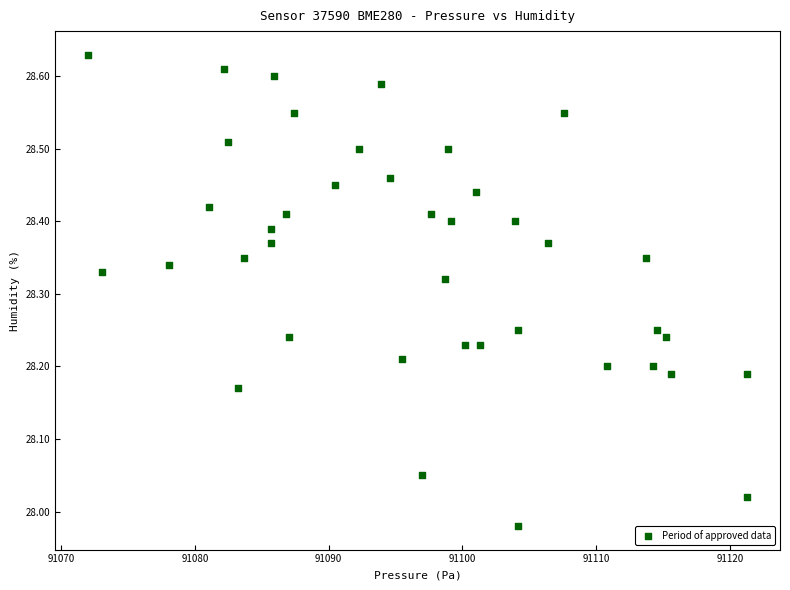

What is the range of X values (max minus min)?

49.3